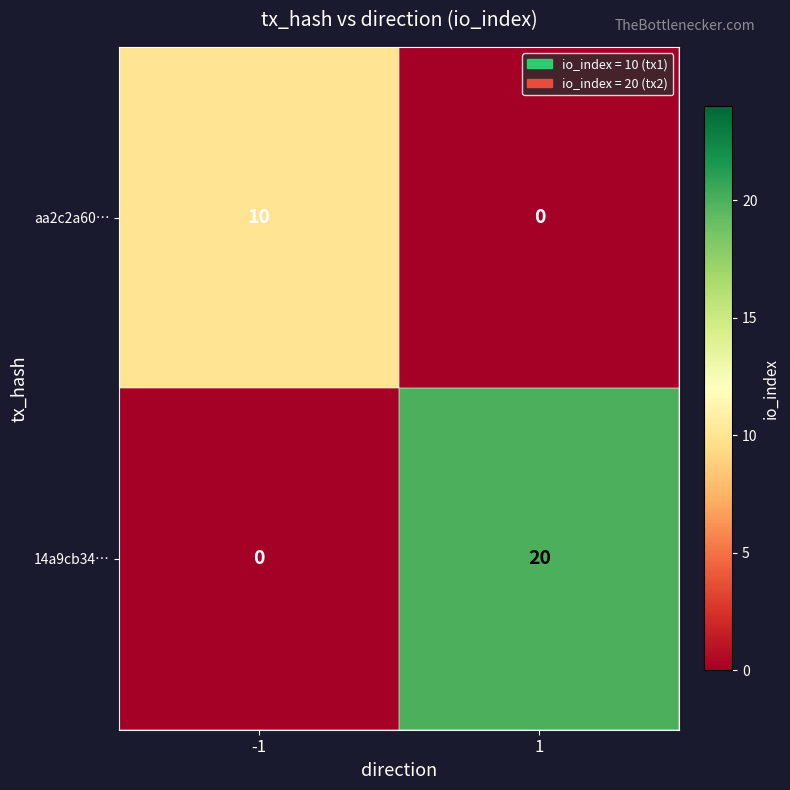

At -1, list the series in order from smallest to largest.

14a9cb34…, aa2c2a60…